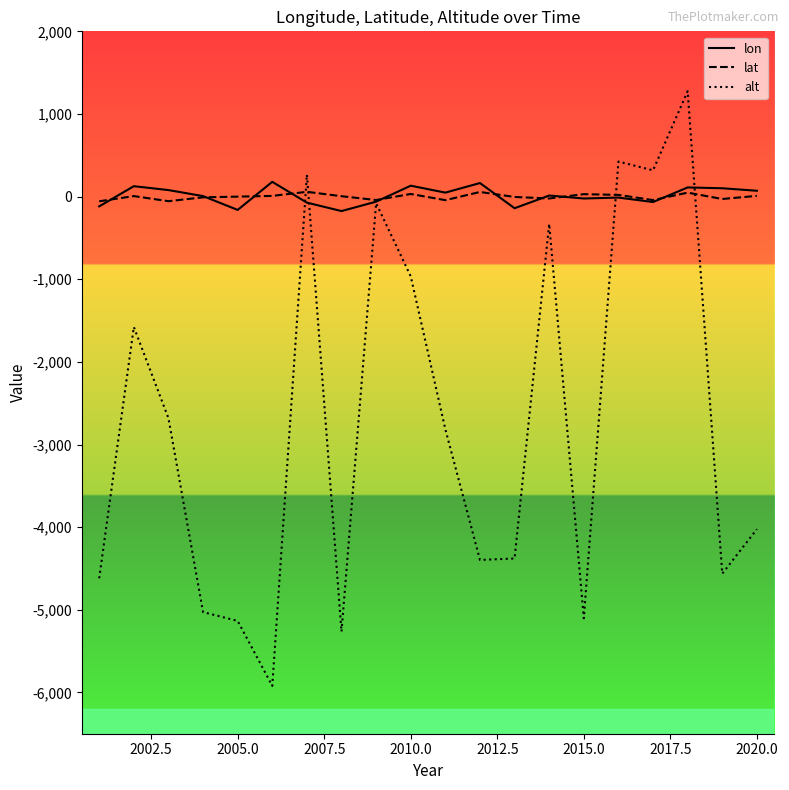

Which series has the widest spread of values?

alt